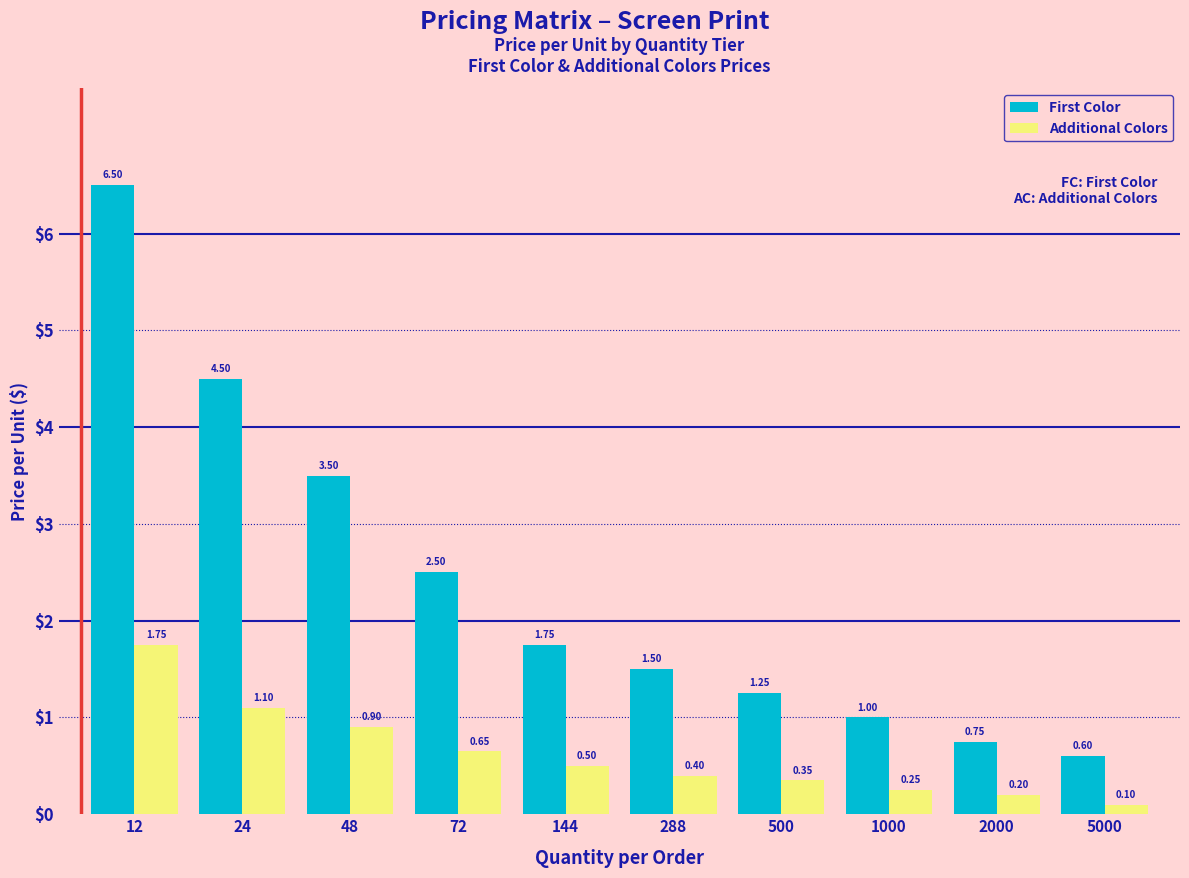

What is the sum of the Additional Colors values at 24 and 2000?

1.3